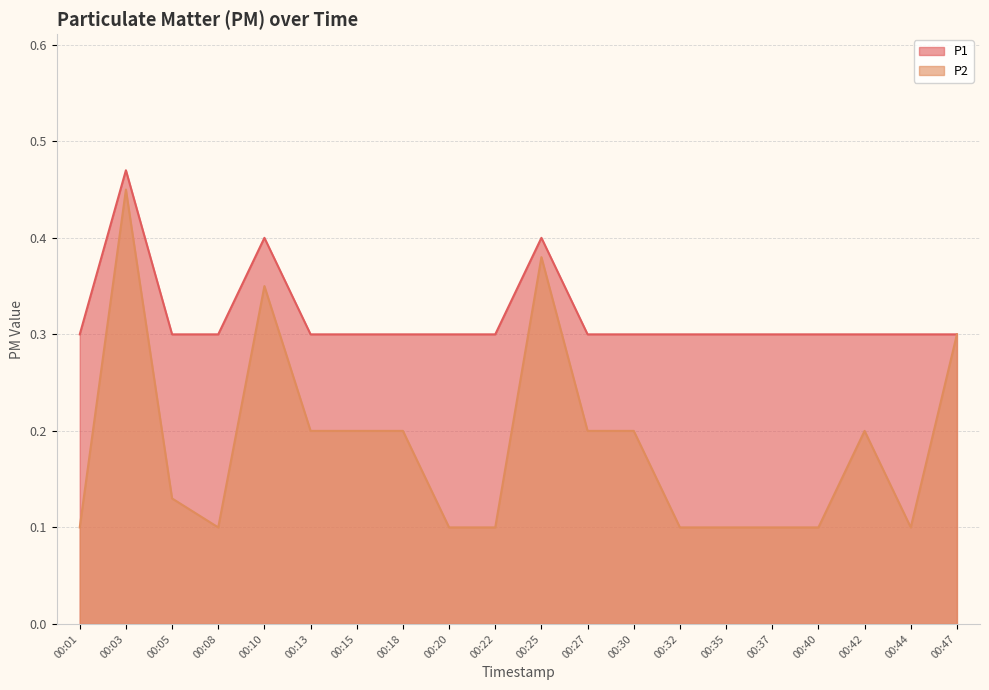

Between 00:32 and 00:18, which is larger?

00:32